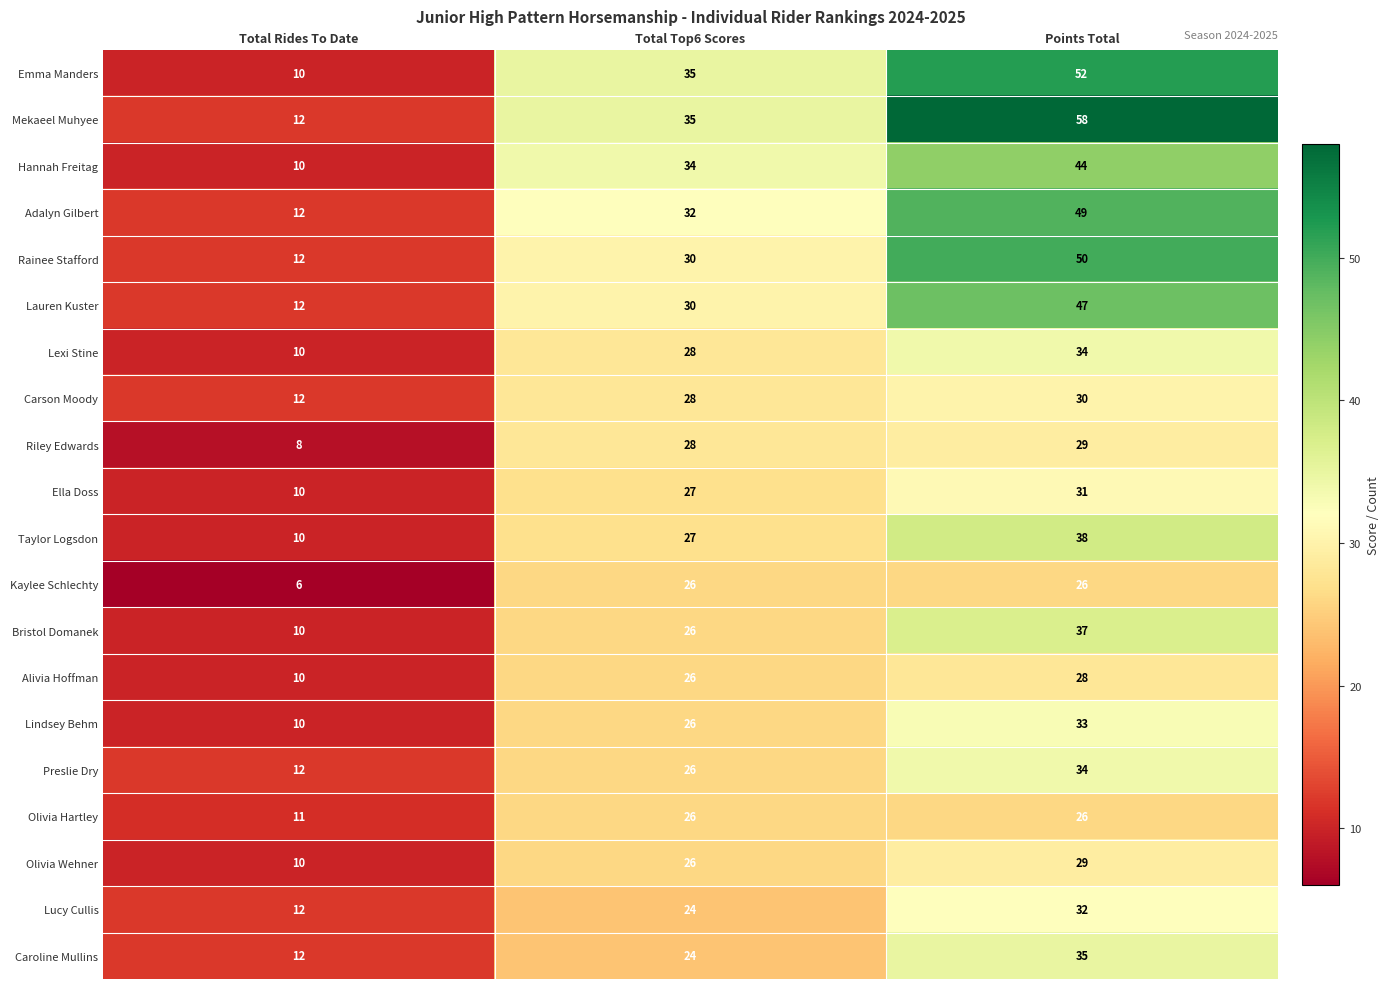

What is the difference between the highest and lowest values at Total Top6 Scores?

11